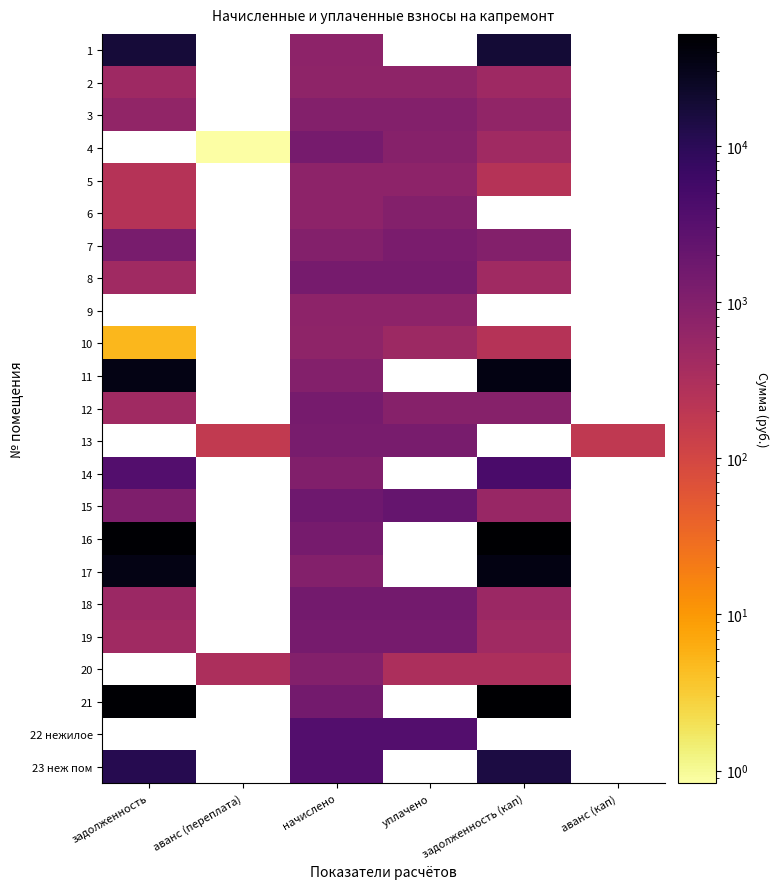

How many positive values does the 22 нежилое series have?

2